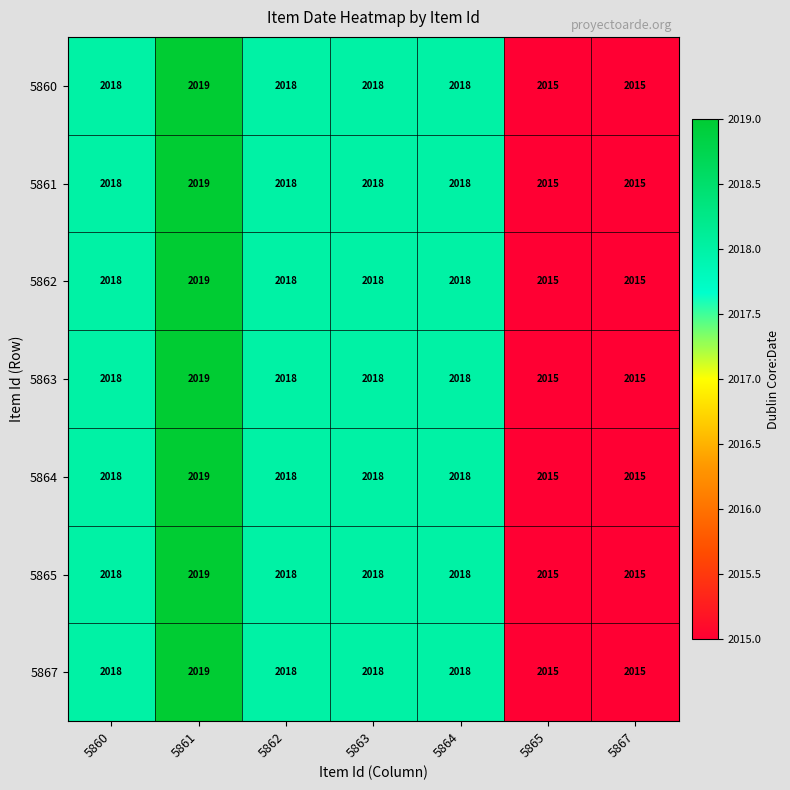

Count the 5863 values in the range 2015 to 2018.

6